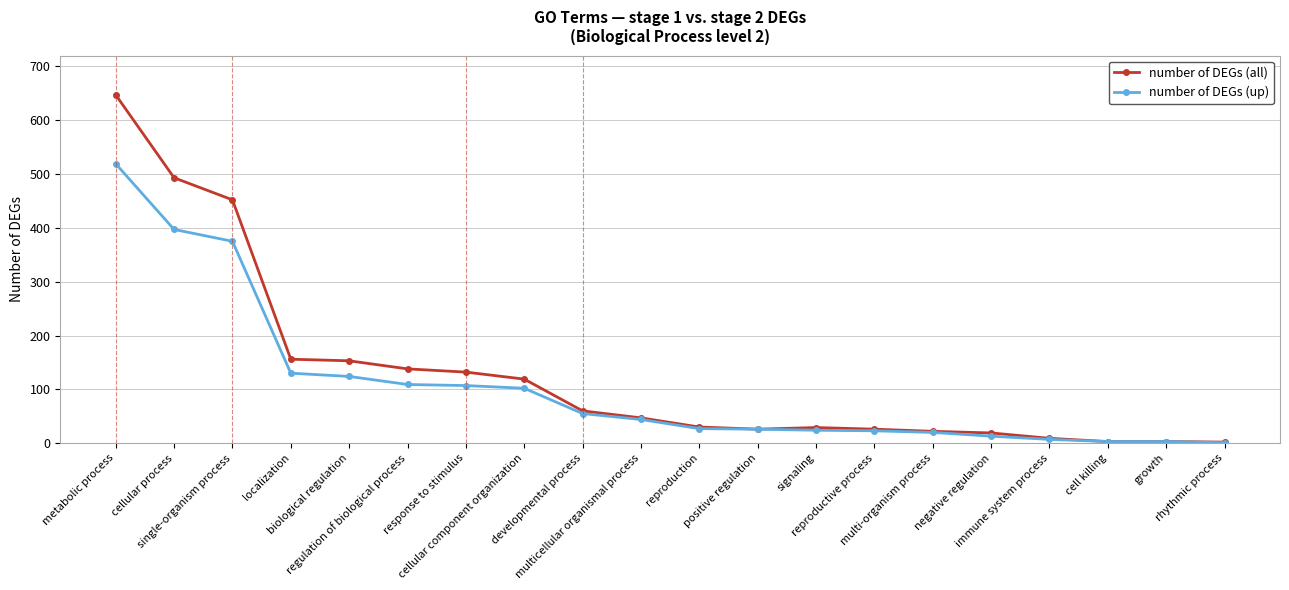

List the series in order of their peak value, lowest first.

number of DEGs (up), number of DEGs (all)